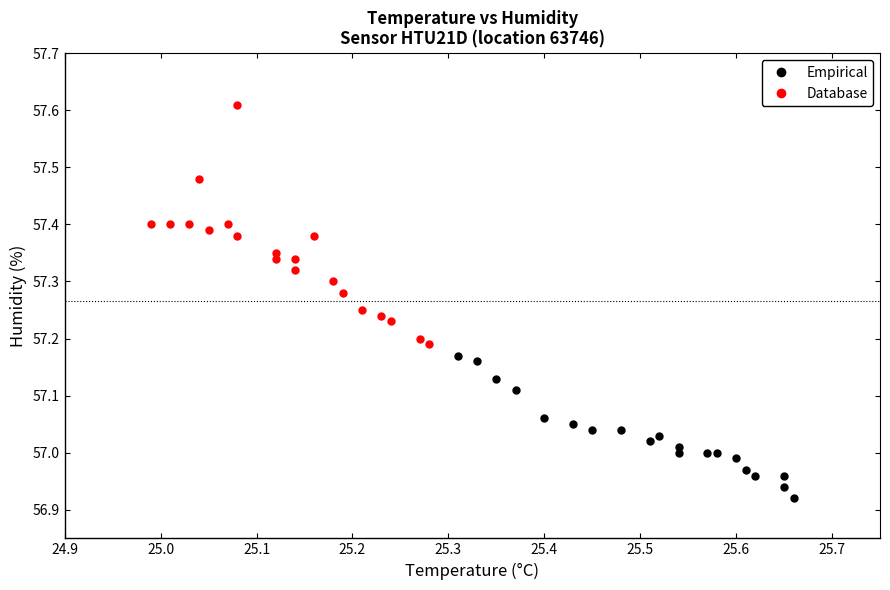

Which series reaches the minimum Y coordinate?

Empirical